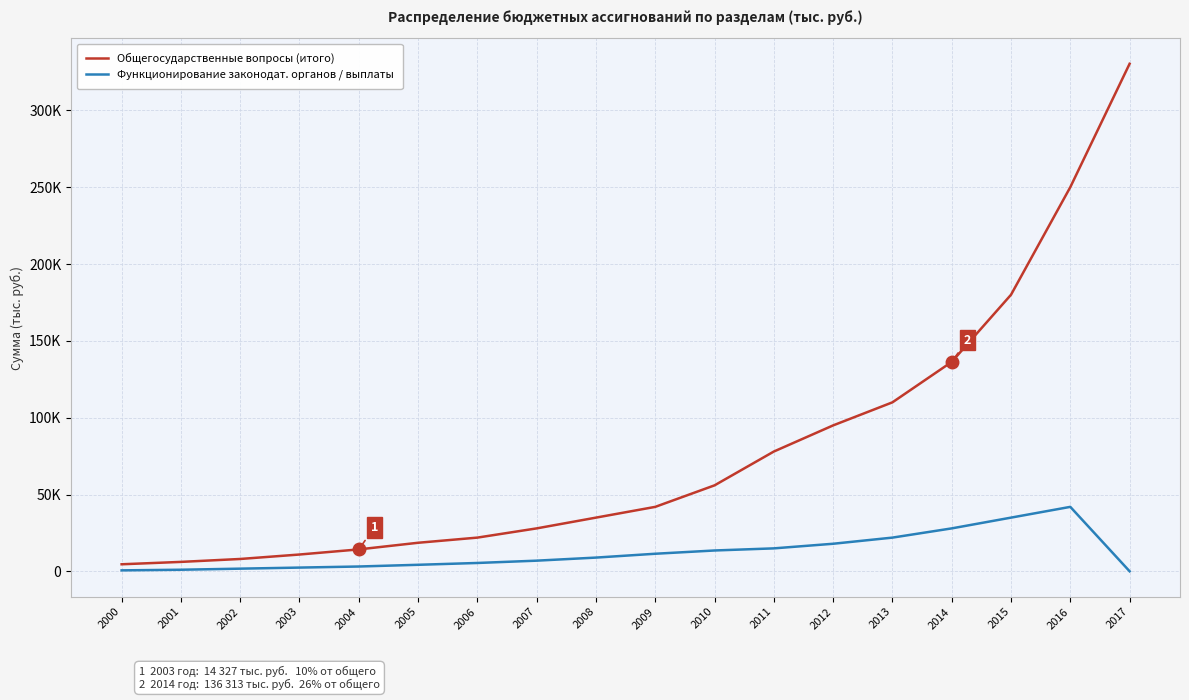

Where does the Общегосударственные вопросы (итого) series first go above 42000?

2010